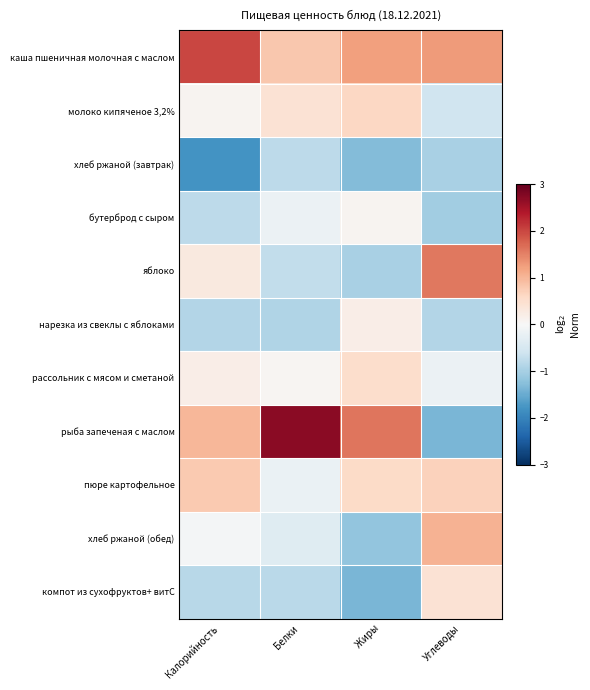

At Углеводы, list the series in order from smallest to largest.

рыба запеченая с маслом, бутерброд с сыром, хлеб ржаной (завтрак), нарезка из свеклы с яблоками, молоко кипяченое 3,2%, рассольник с мясом и сметаной, компот из сухофруктов+ витС, пюре картофельное, хлеб ржаной (обед), каша пшеничная молочная с маслом, яблоко